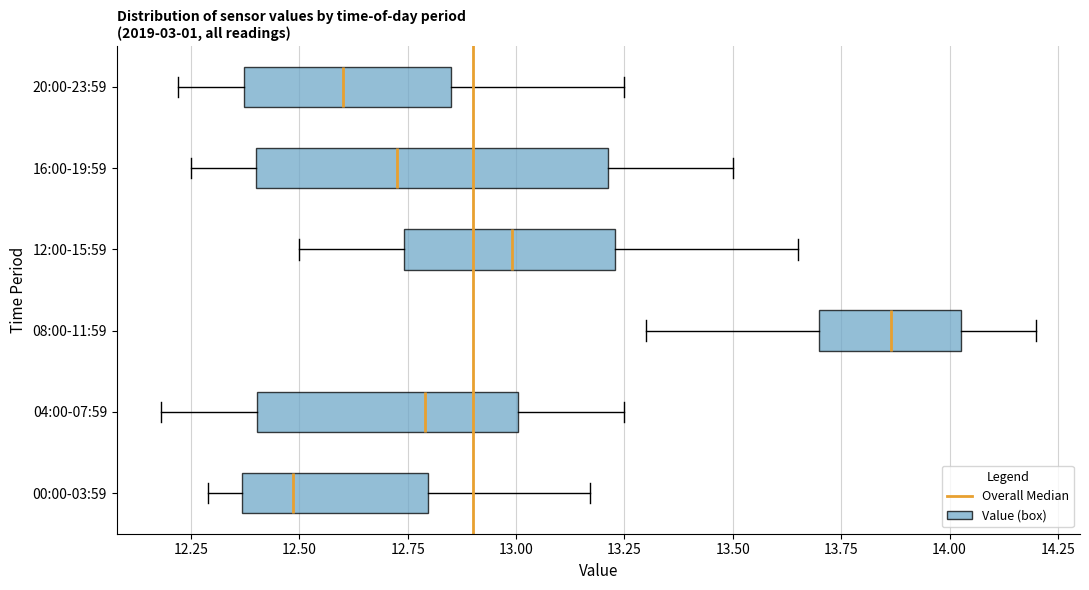

Reading bottom to top, read every box against the x-axis: the position of its median line, the range the box covers, and the ends of its whiskers. The values are not printed on the chart, so give them approximately, as read against the axis.

00:00-03:59: median 12.50, box 12.35 to 12.80, whiskers 12.30 to 13.15
04:00-07:59: median 12.80, box 12.40 to 13.00, whiskers 12.20 to 13.25
08:00-11:59: median 13.85, box 13.70 to 14.05, whiskers 13.30 to 14.20
12:00-15:59: median 13.00, box 12.75 to 13.25, whiskers 12.50 to 13.65
16:00-19:59: median 12.75, box 12.40 to 13.20, whiskers 12.25 to 13.50
20:00-23:59: median 12.60, box 12.35 to 12.85, whiskers 12.20 to 13.25